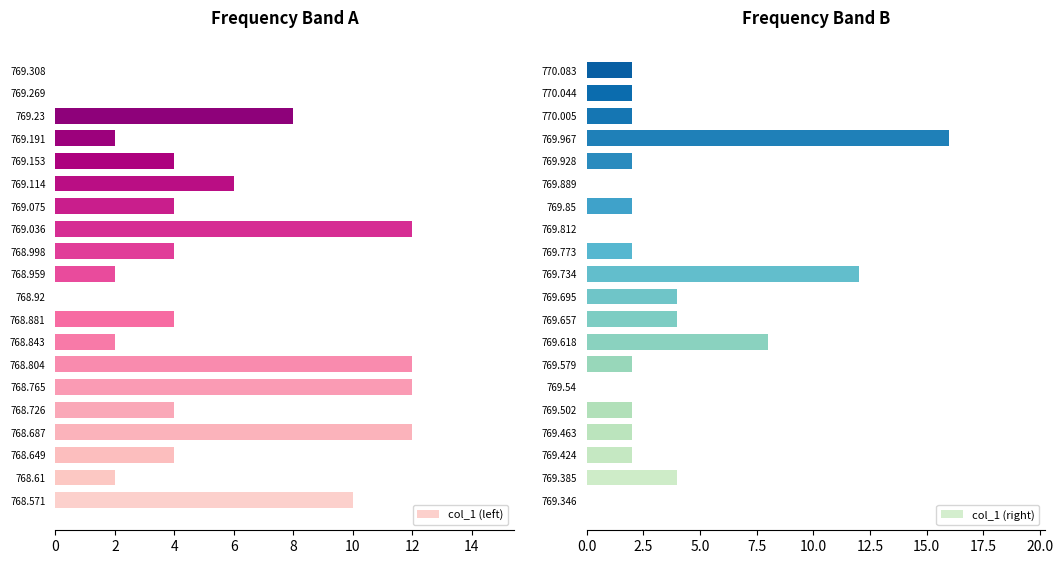

Which series has the largest total across all categories?

col_1 (left)